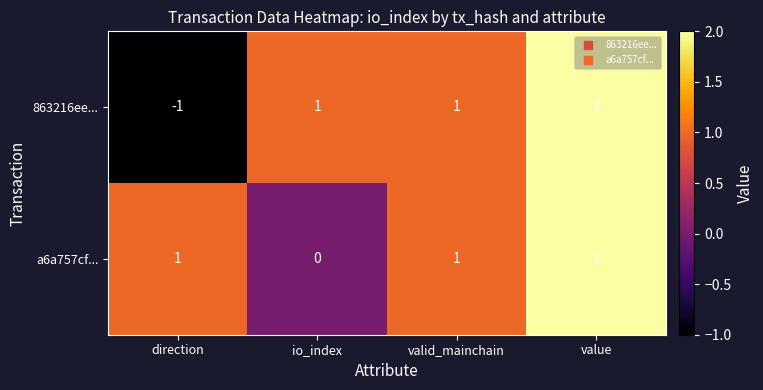

Rank the series by their average value, from highest to lowest.

a6a757cf..., 863216ee...